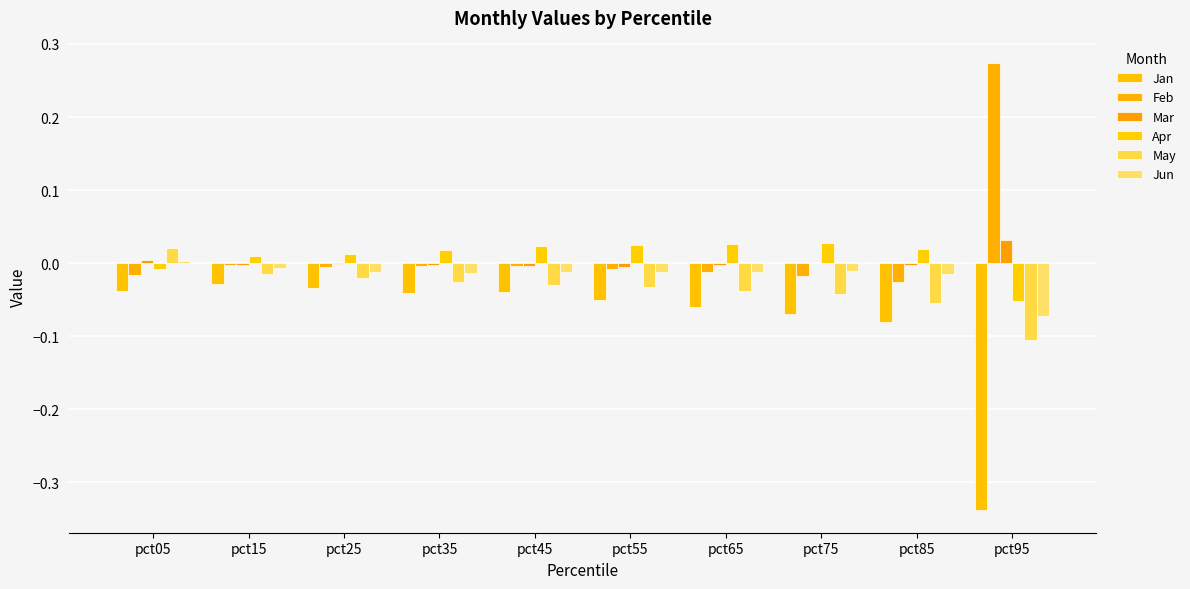

Where does the Jun series first go above 0?

pct05